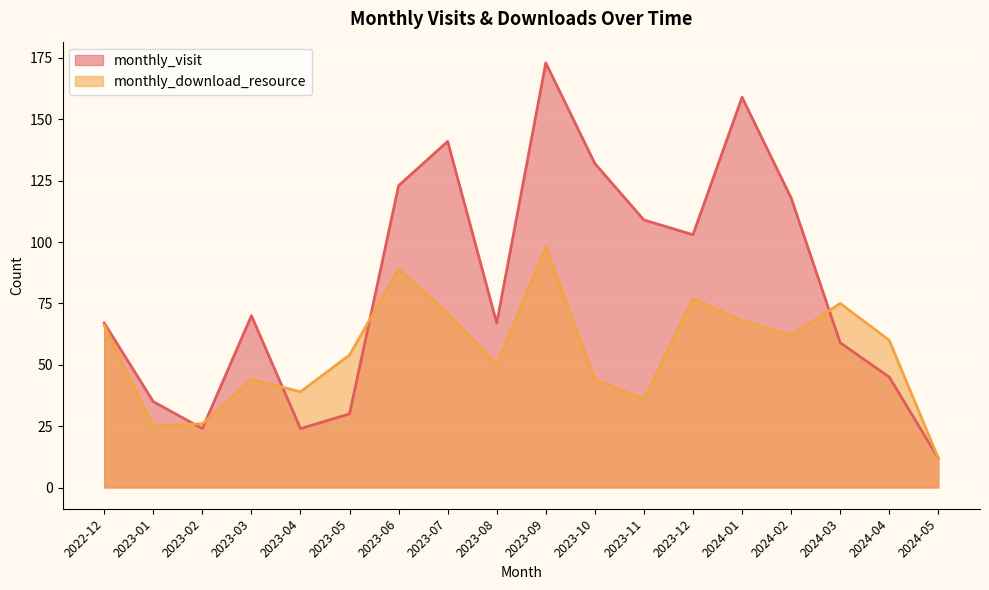

True or false: monthly_visit has more than 0 interior local peaks.

True